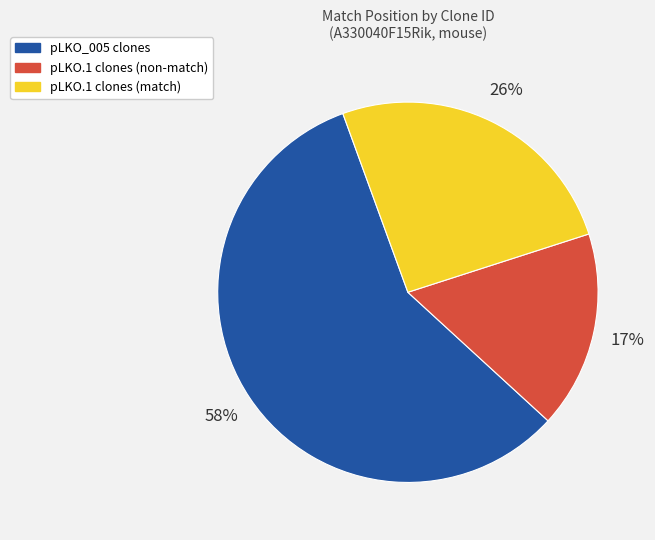

The pLKO_005 clones slice represents 52% of the pie. True or false?

False